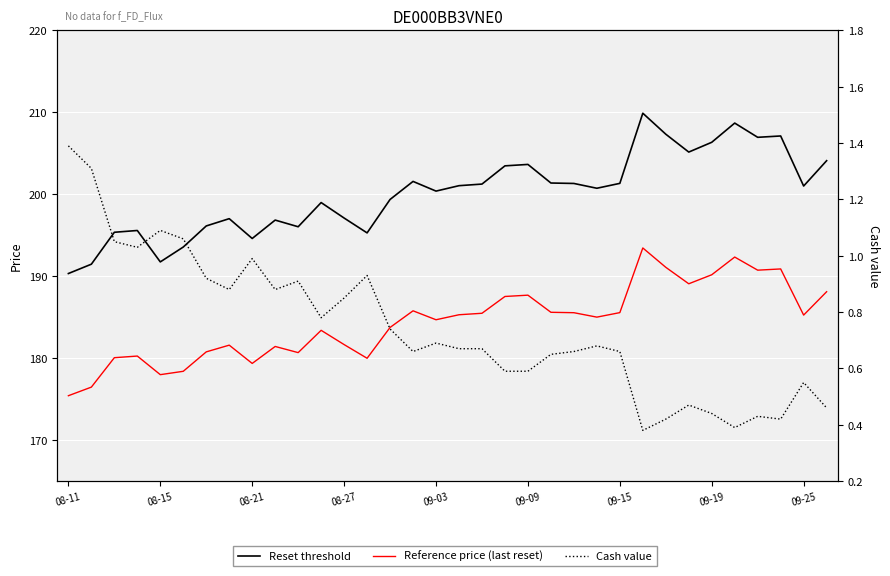

True or false: Reference price (last reset) has a value of 306.5 at 19.

False